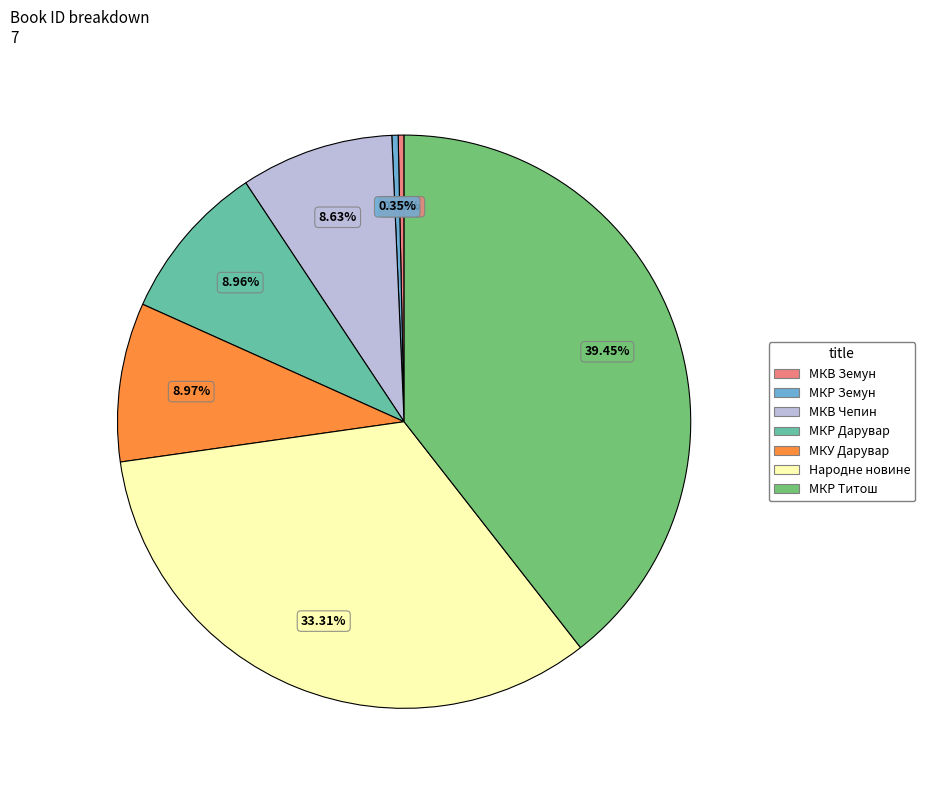

Does any single category account for the majority?

No